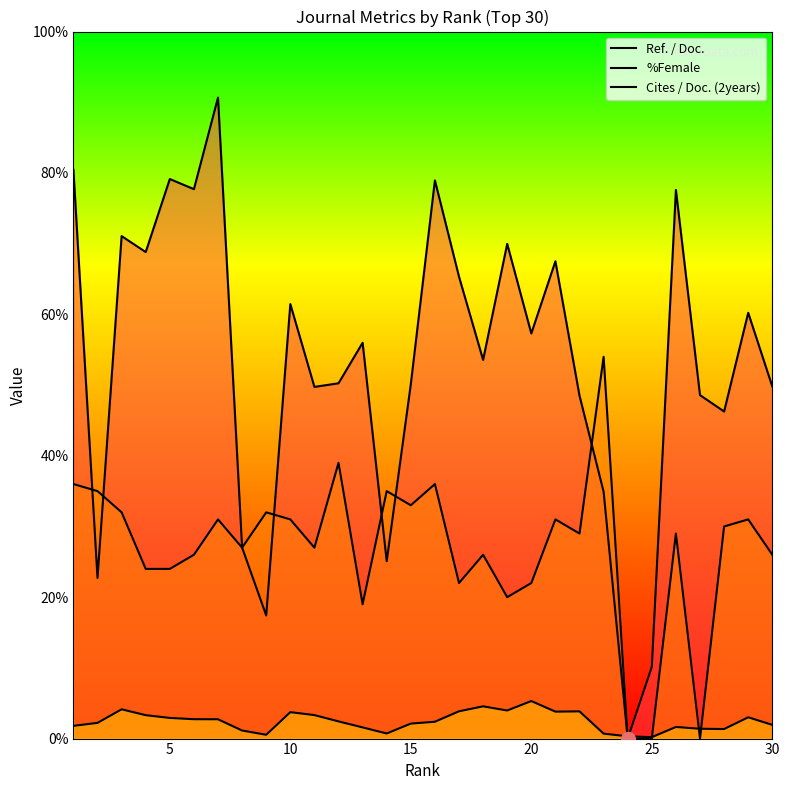

How many interior local valleys does the Ref. / Doc. series have?

10